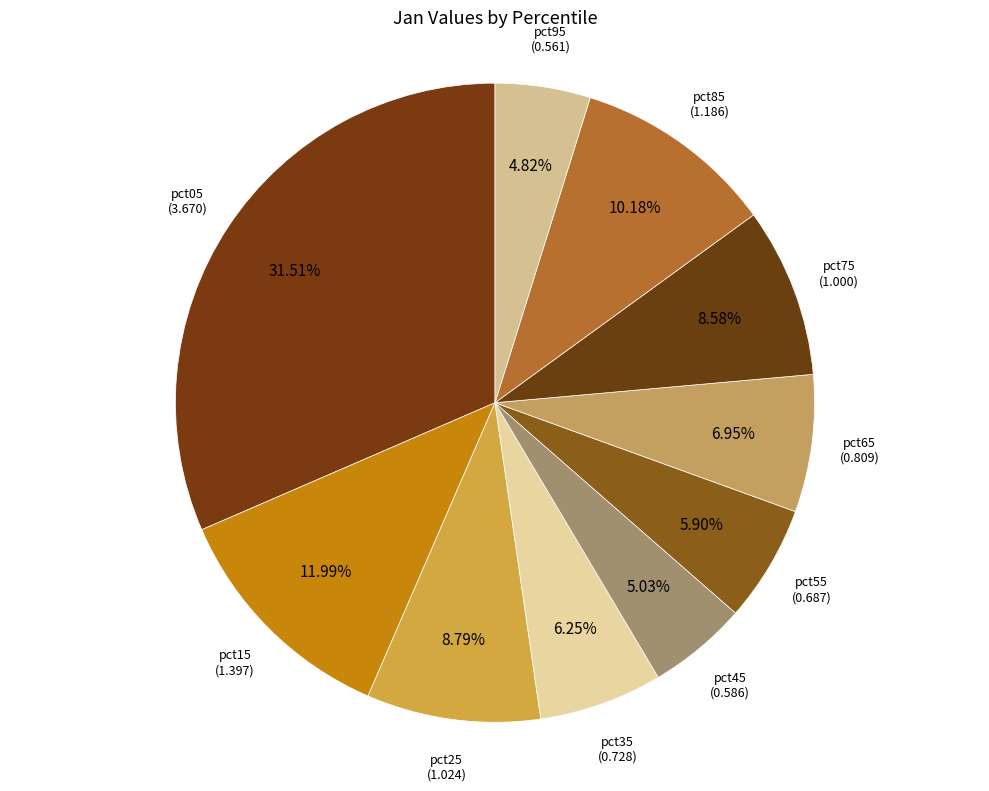

Does pct95 account for over 50% of the chart?

No